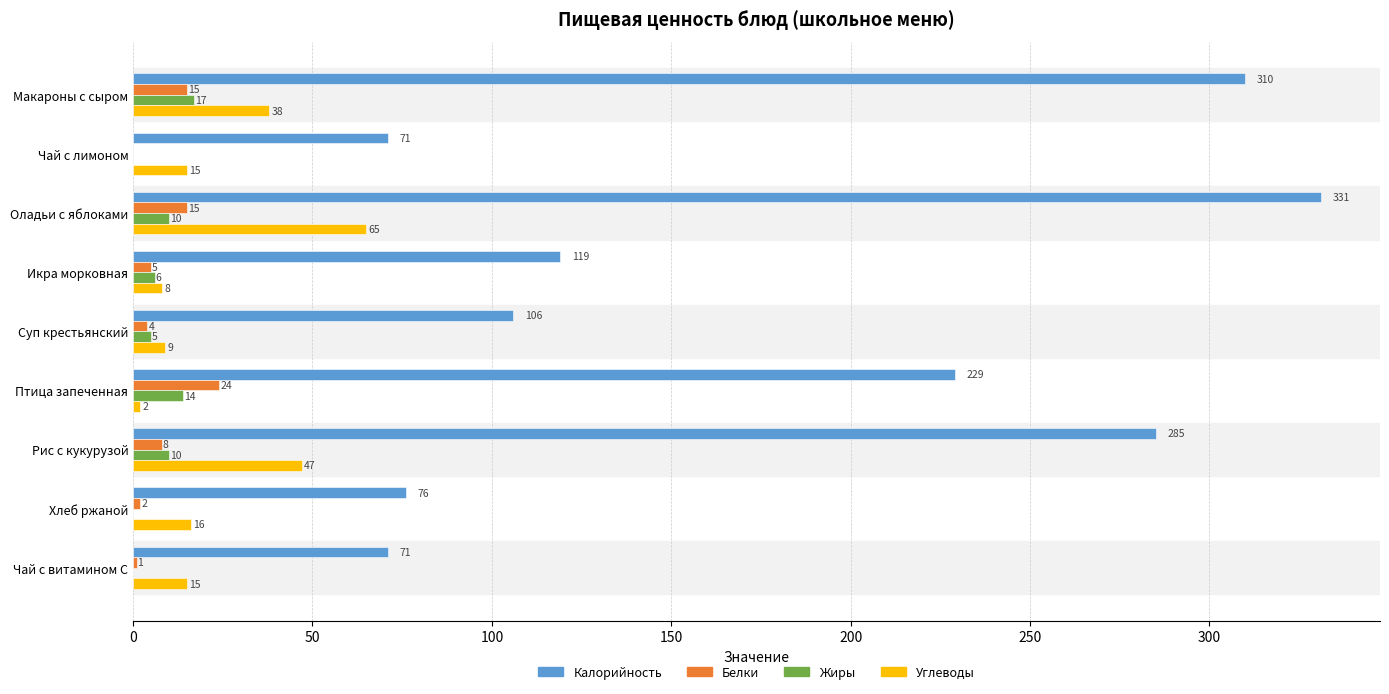

Count the number of data series in this chart.

4